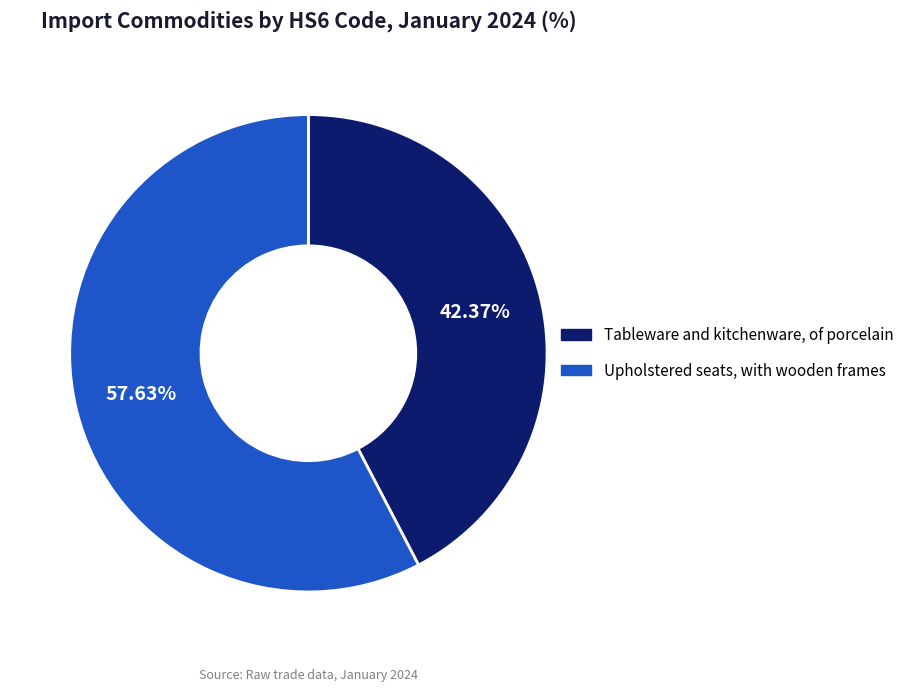

Is there any slice that represents more than half of the pie?

Yes